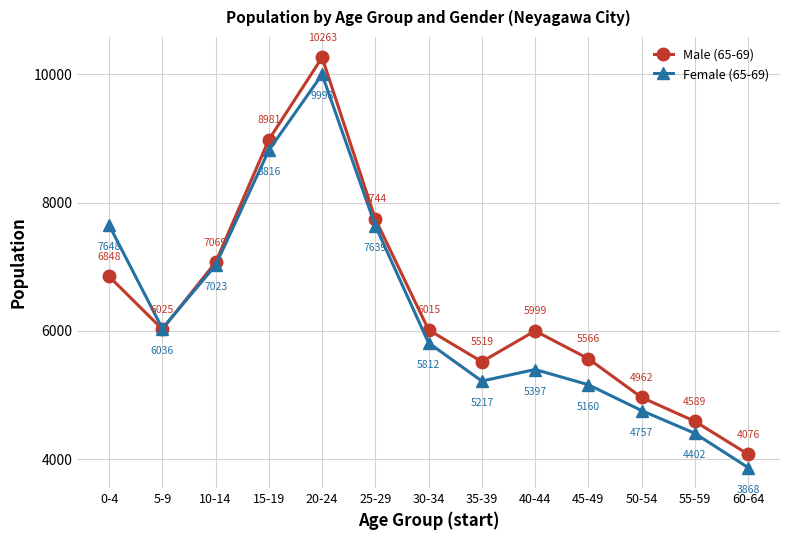

How many data points does each series have?

13